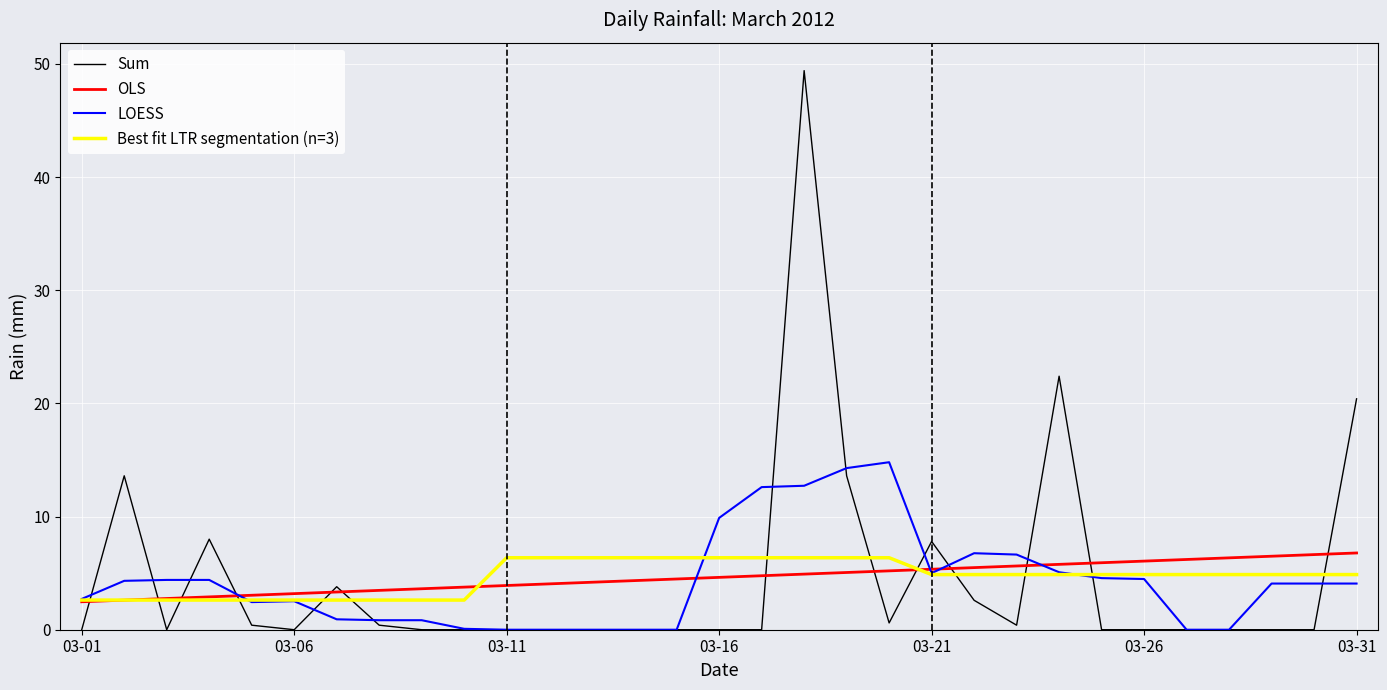

What is the lowest value of the OLS series?

2.5